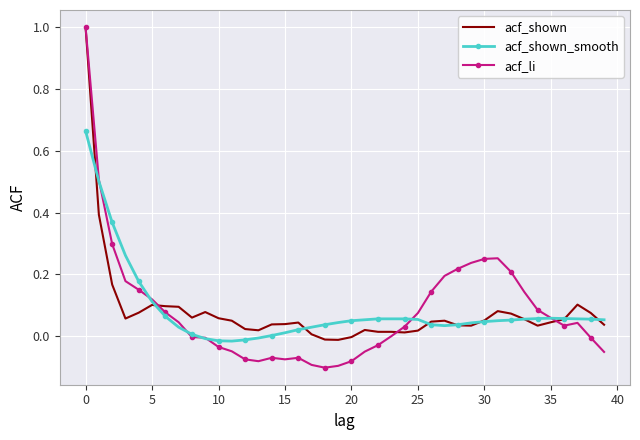

What is the sum of all acf_li values?

3.4